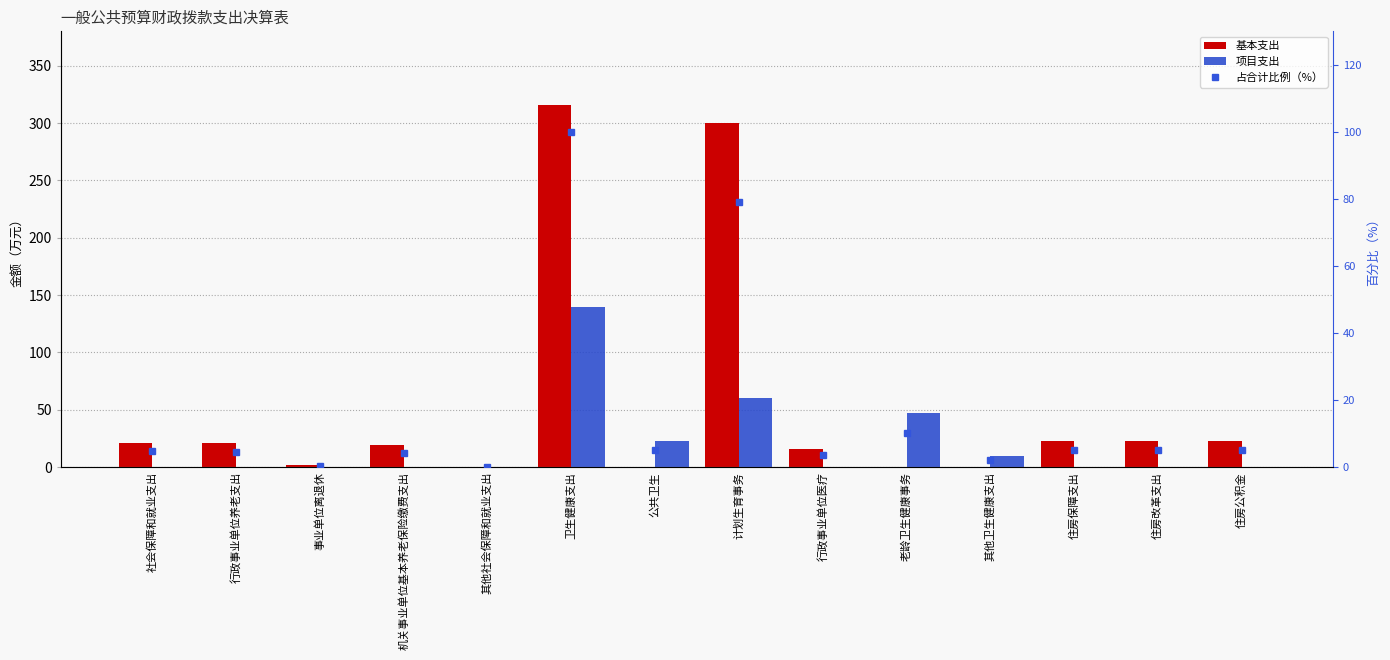

What is the value of the 基本支出 bar at the 4th from the left?

19.0